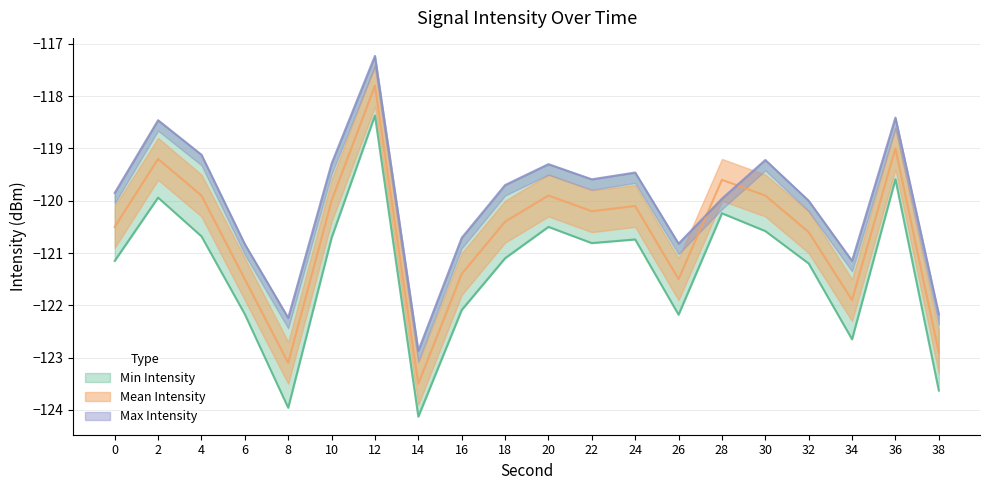

The value of Mean Intensity at 34 is -121.9. True or false?

True